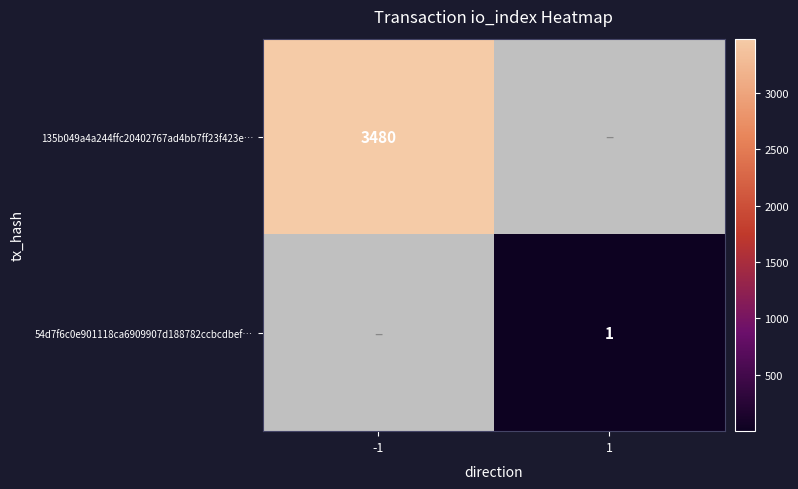

How many categories are shown in the chart?

2